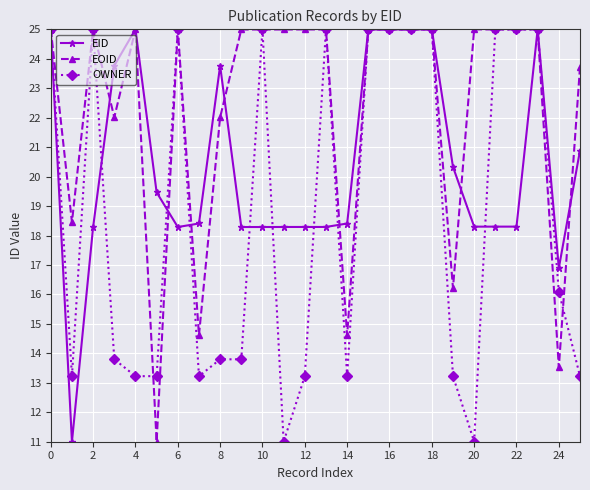

What is the difference between the maximum and second lowest values in the EOID series?

11.5